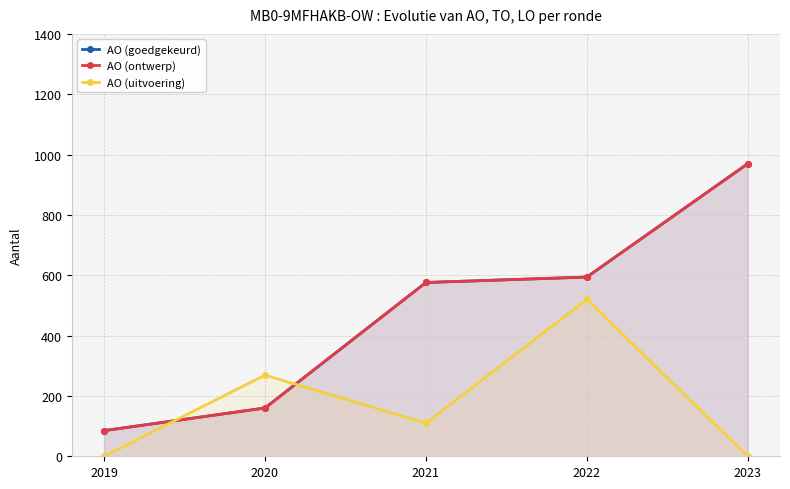

What is the total value across all series at 2021?

1262